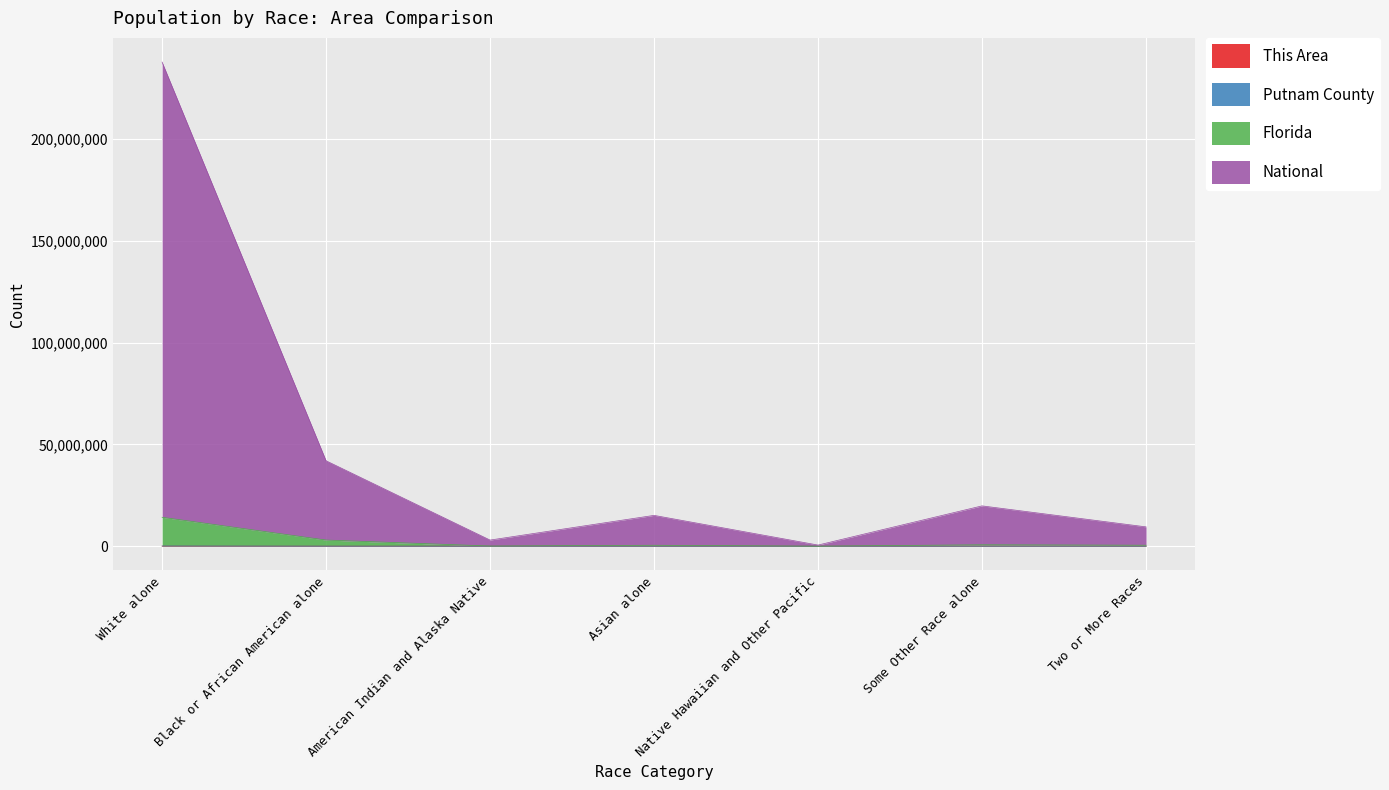

What is the sum of all This Area values?

25540